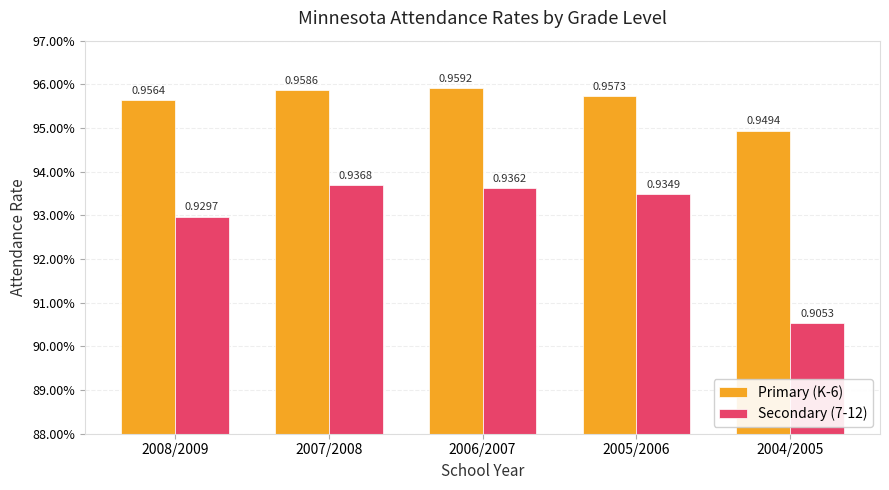

List the series in order of their peak value, highest first.

Primary (K-6), Secondary (7-12)